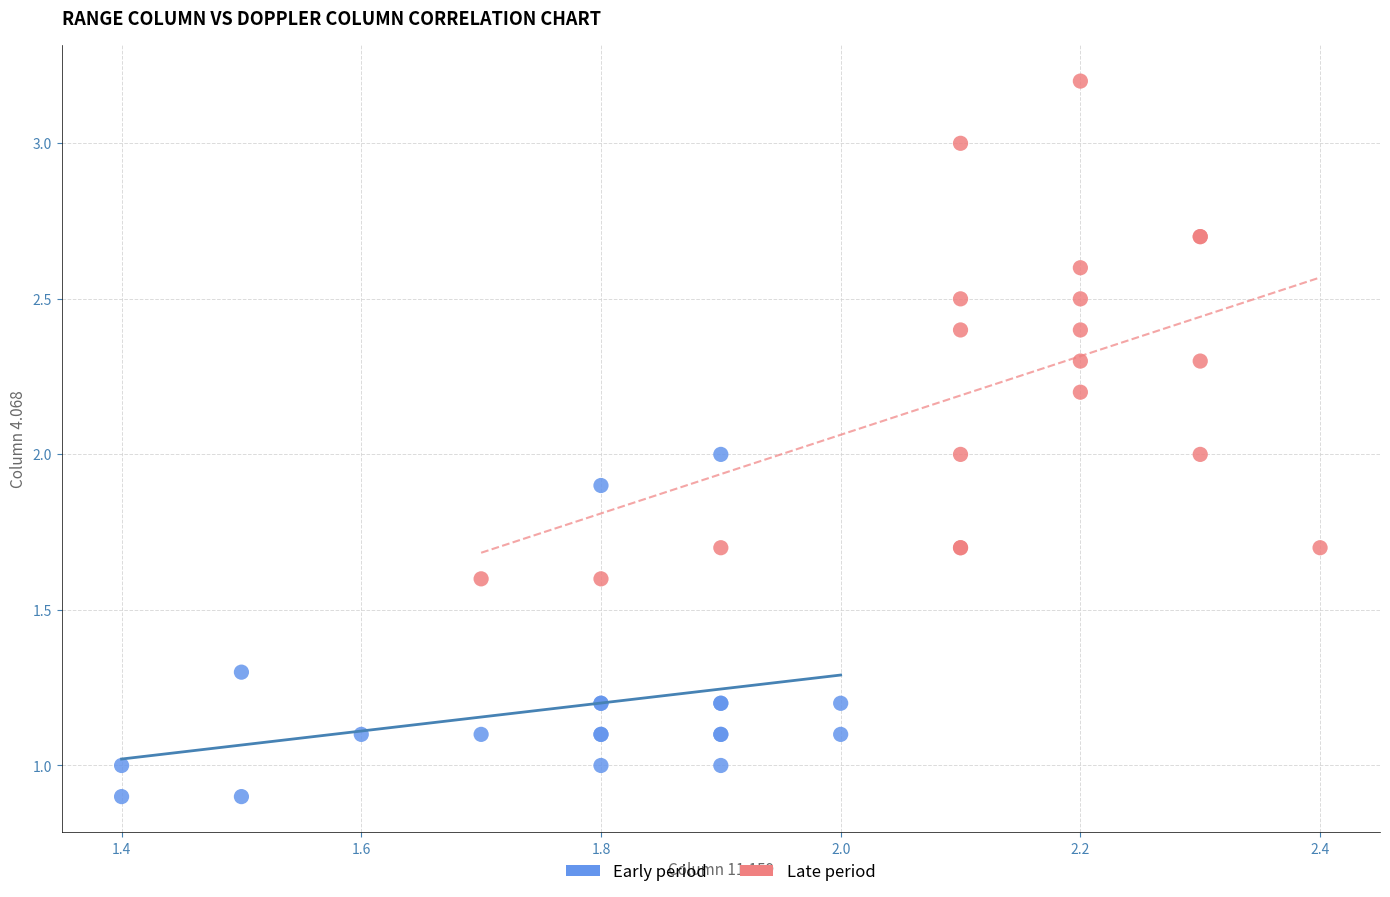

Which series has the largest Y range (max minus min)?

Late period